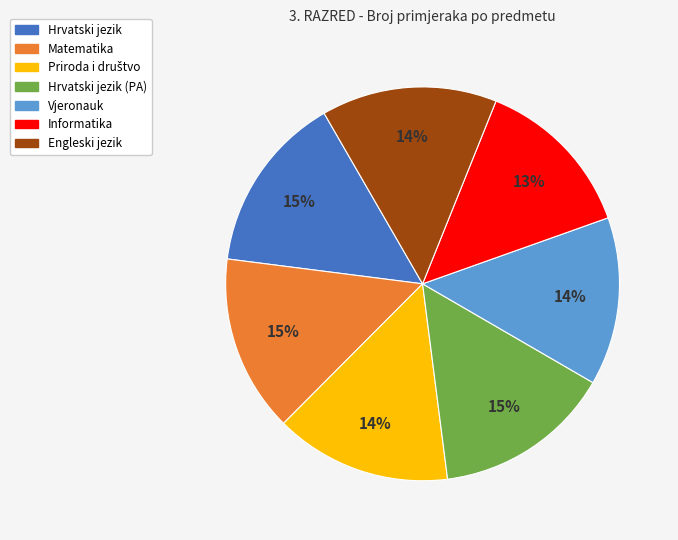

Does any single category account for the majority?

No